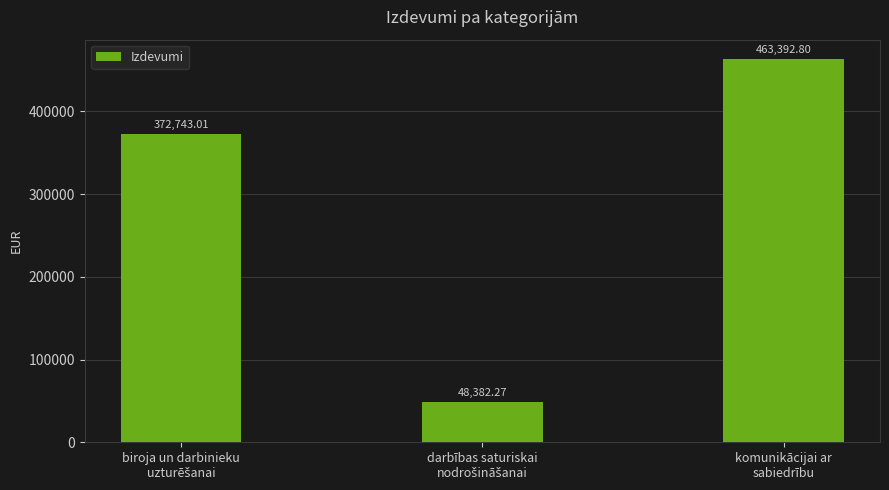

What is the sum of all values?

884518.1